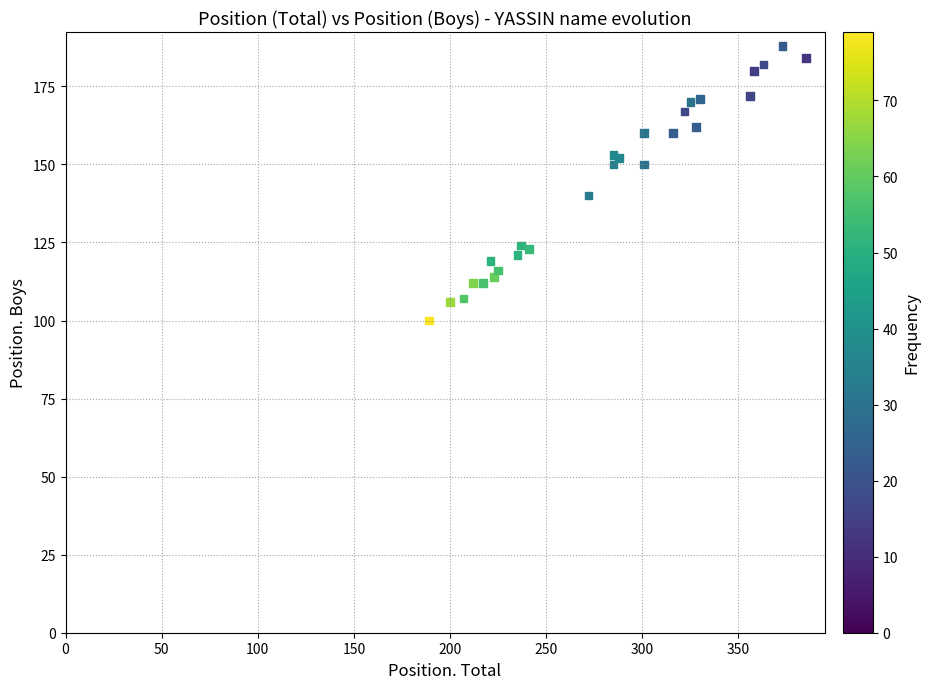

What Y value in the scatter plot is closest to 144?

140